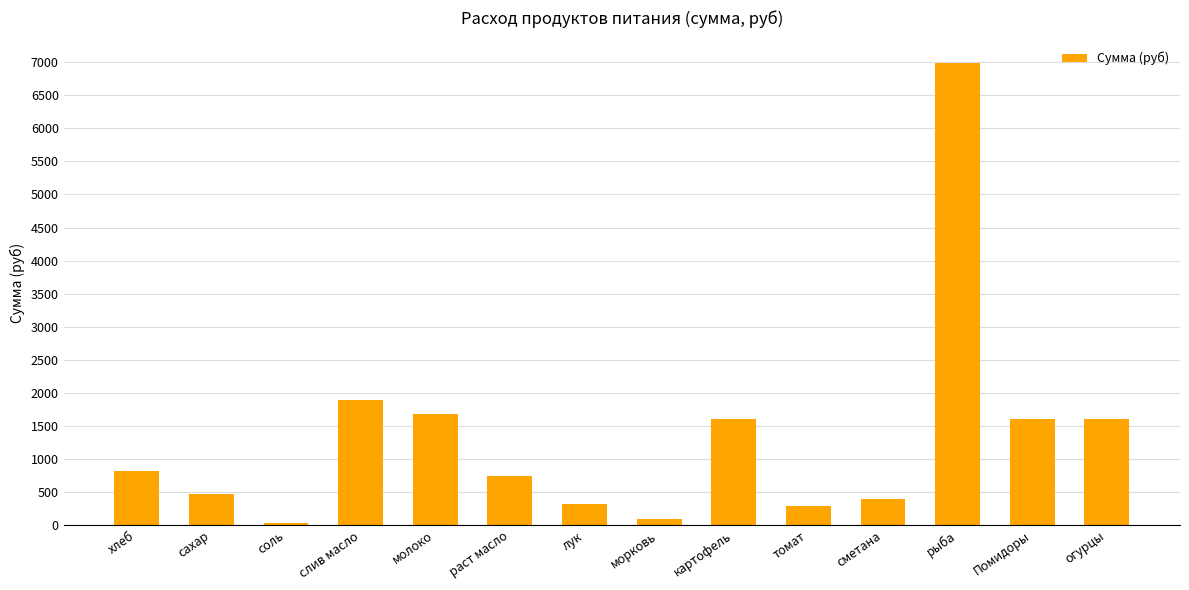

The chart shows a value of 1682.6 at молоко. True or false?

True